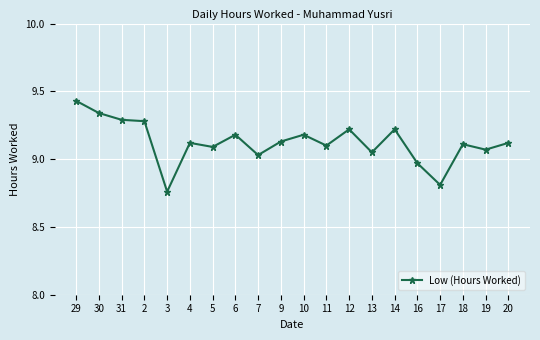

The chart shows a value of 8.8 at 3. True or false?

True